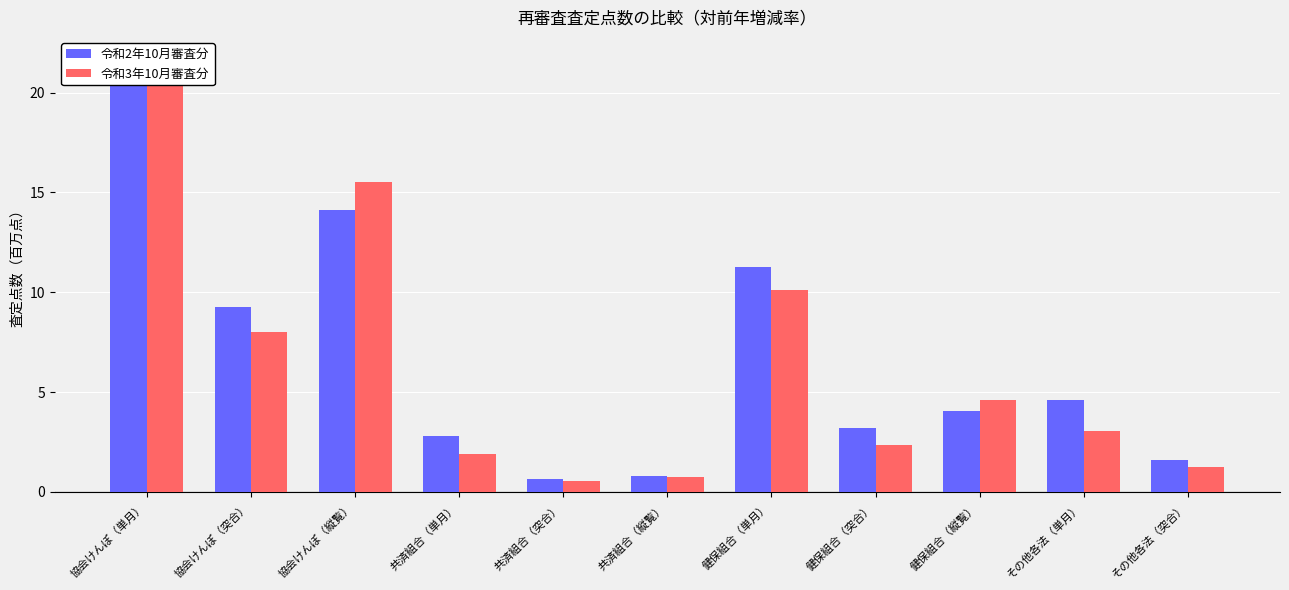

The 令和2年10月審査分 series shows 6.1 at 協会けんぽ（突合）. True or false?

False